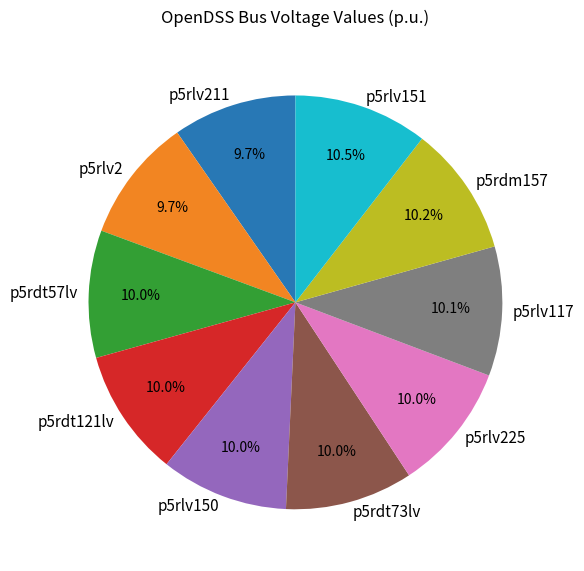

Approximately how many times larger is the value at p5rlv2 compared to p5rlv117?

1.0